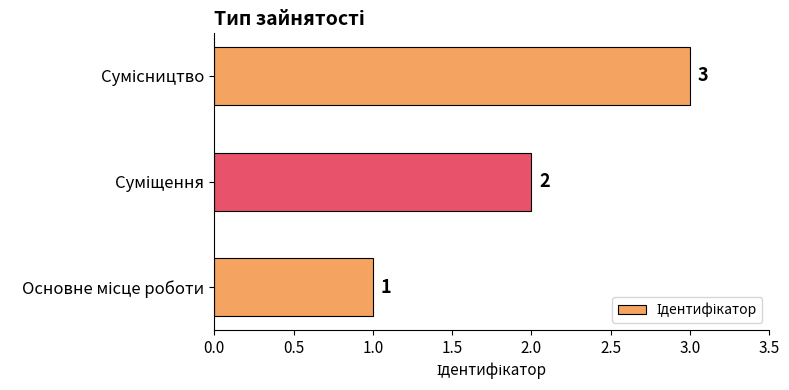

What is the maximum value shown in the chart?

3